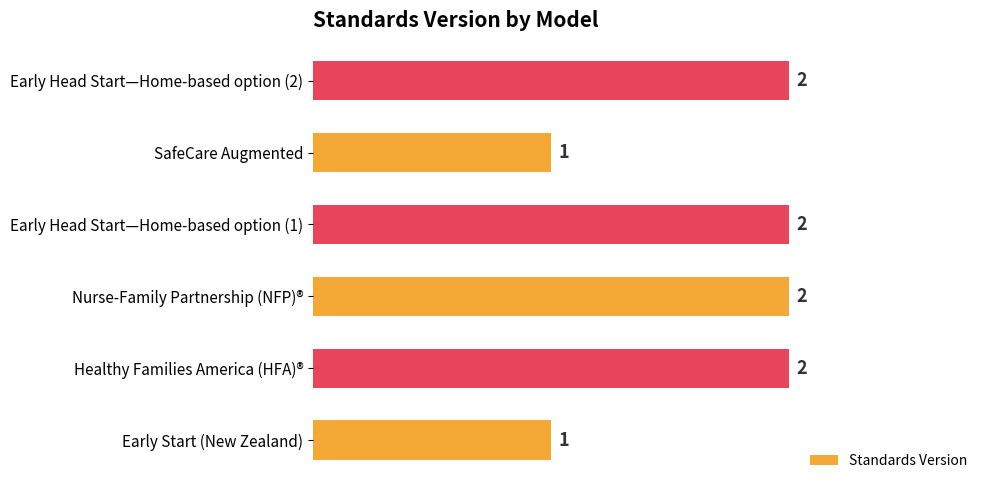

Does the chart contain stacked bars?

No